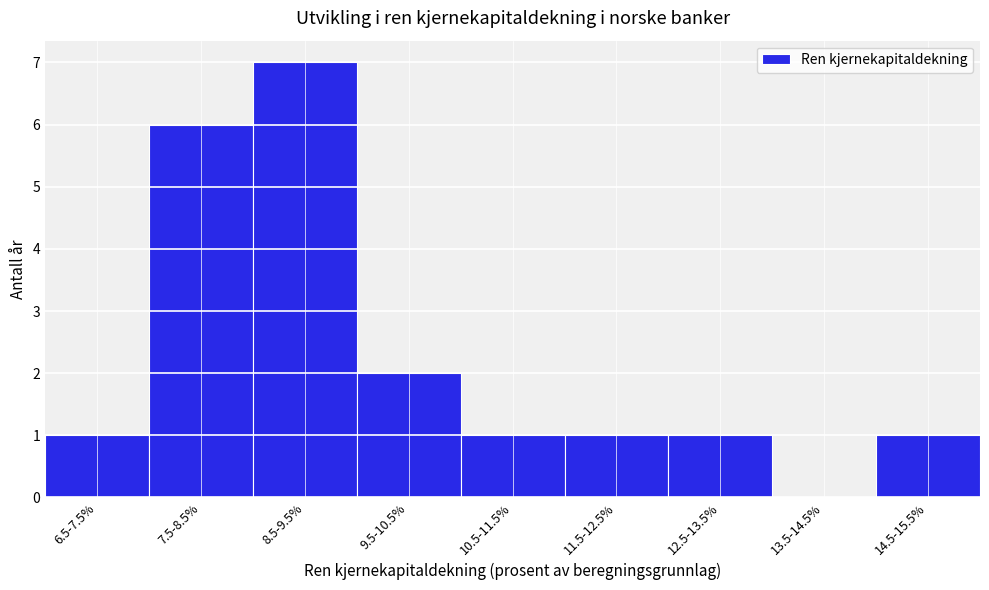

Reading left to right, what are all the values shown in this chart?

6.5-7.5%=1	7.5-8.5%=6	8.5-9.5%=7	9.5-10.5%=2	10.5-11.5%=1	11.5-12.5%=1	12.5-13.5%=1	13.5-14.5%=0	14.5-15.5%=1